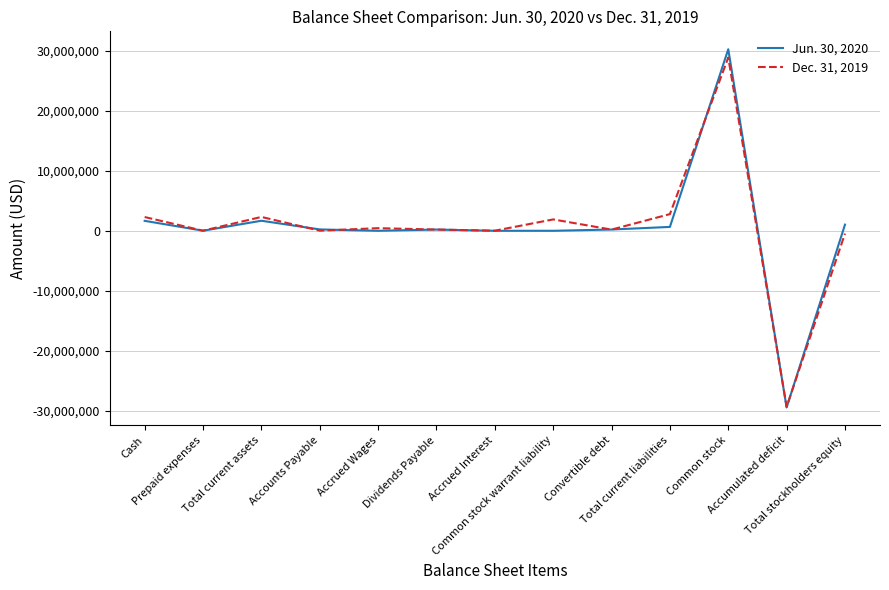

What is the minimum value shown in the chart?

-29485000